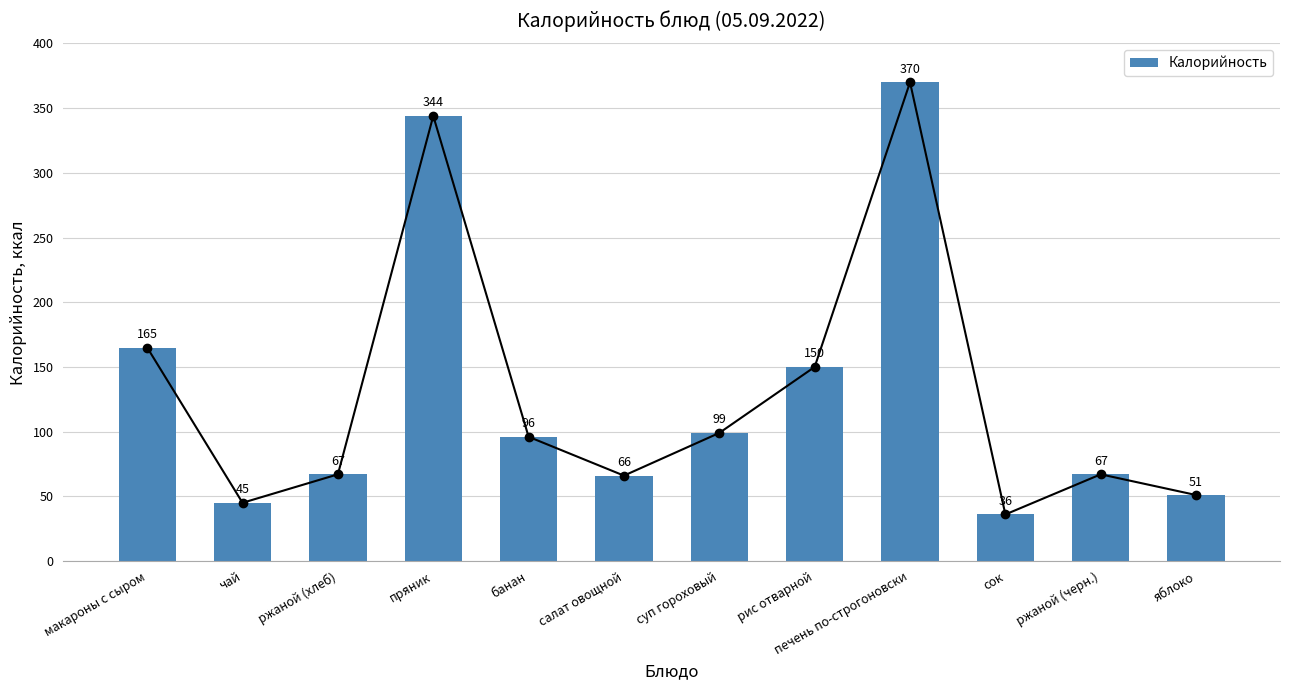

Which has a higher value, чай or печень по-строгоновски?

печень по-строгоновски